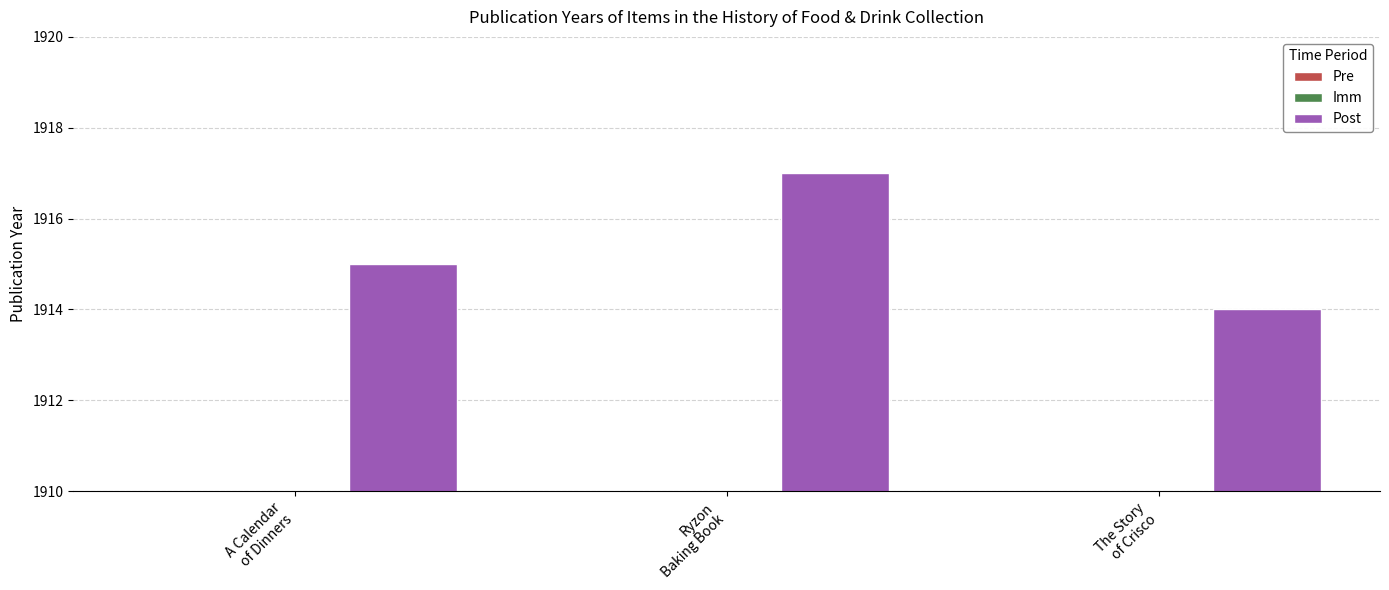

Reading left to right, what are all the values shown in this chart?

1915	1917	1914